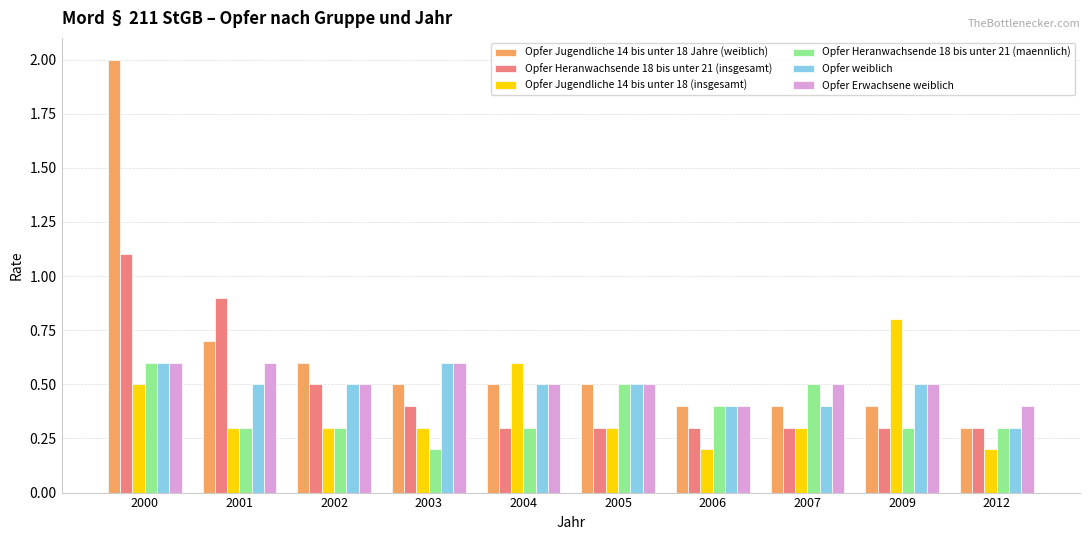

Which series has the largest range (max minus min)?

Opfer Jugendliche 14 bis unter 18 Jahre (weiblich)